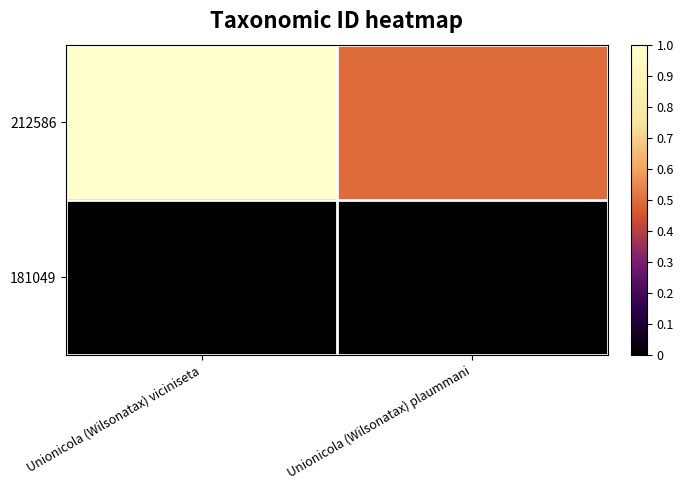

Which series has the widest spread of values?

212586